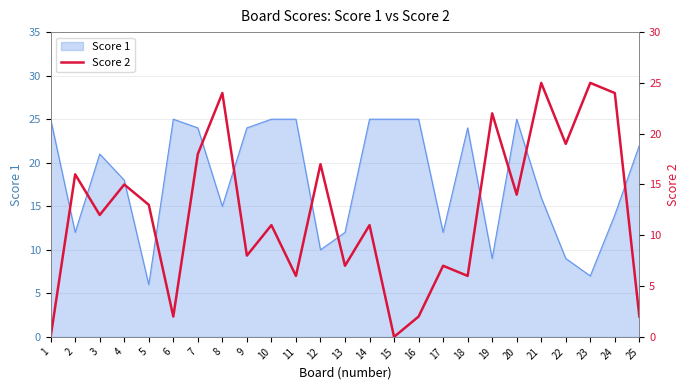

Reading left to right, extract all data points from this chart.

1=0	2=16	3=12	4=15	5=13	6=2	7=18	8=24	9=8	10=11	11=6	12=17	13=7	14=11	15=0	16=2	17=7	18=6	19=22	20=14	21=25	22=19	23=25	24=24	25=2